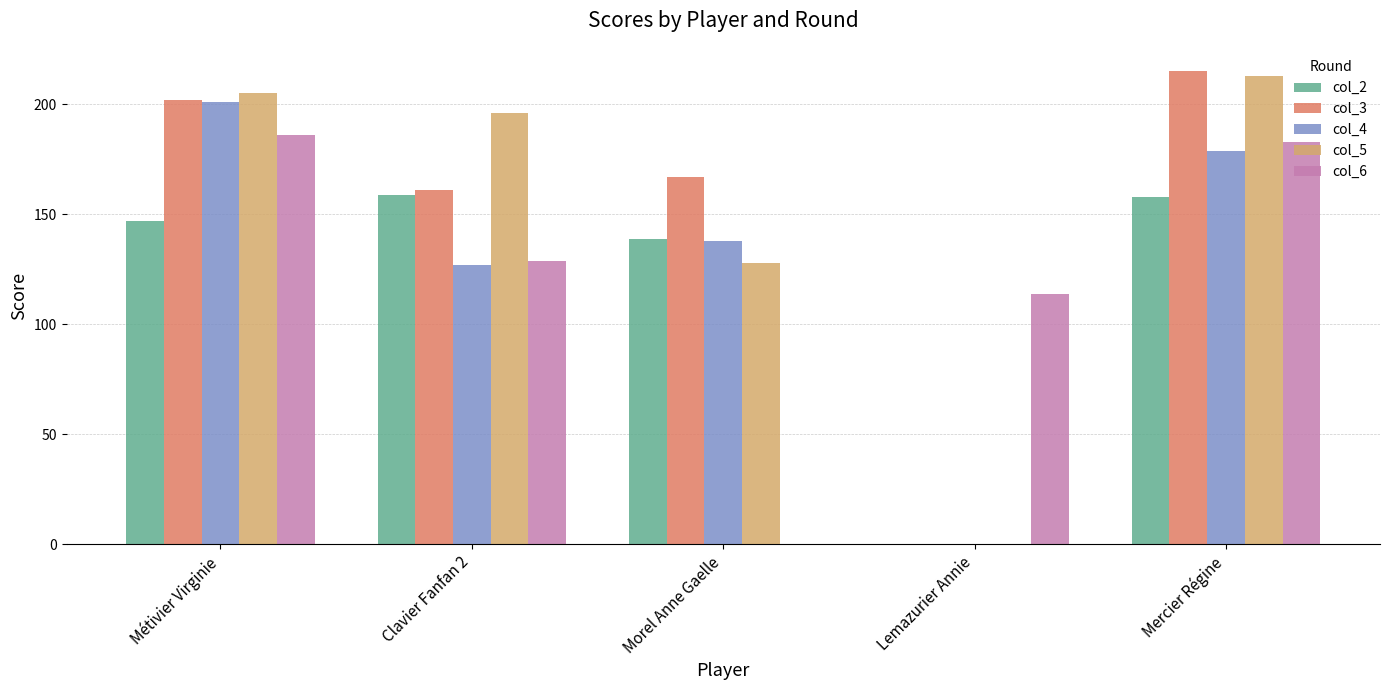

Which series has the widest spread of values?

col_3